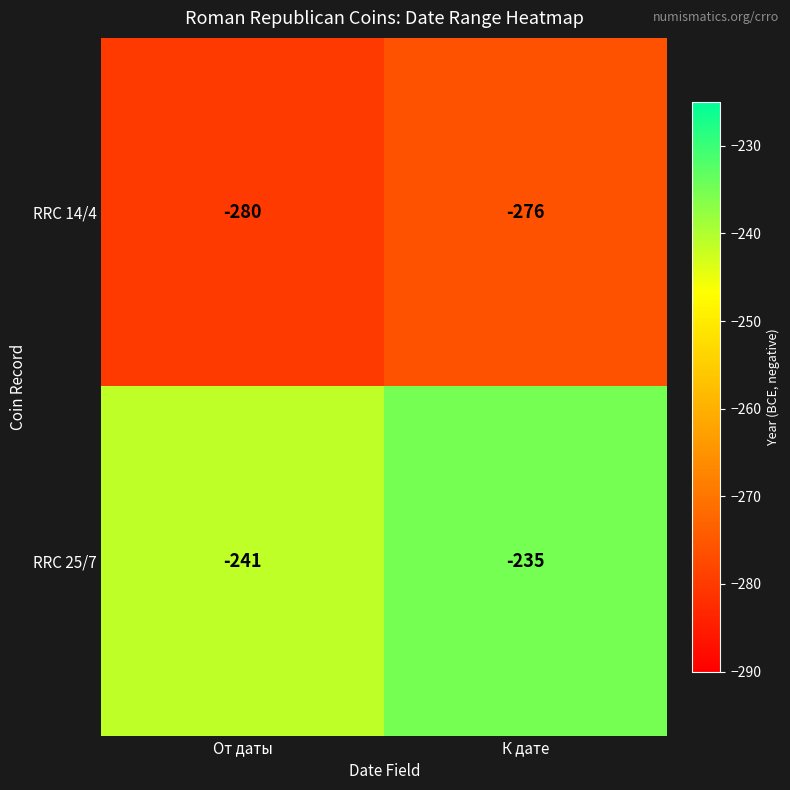

Which series has the largest total across all categories?

RRC 25/7